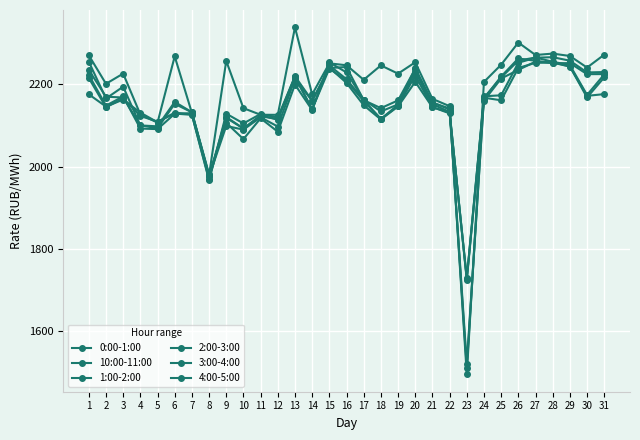

What is the maximum value for 2:00-3:00?

2264.8